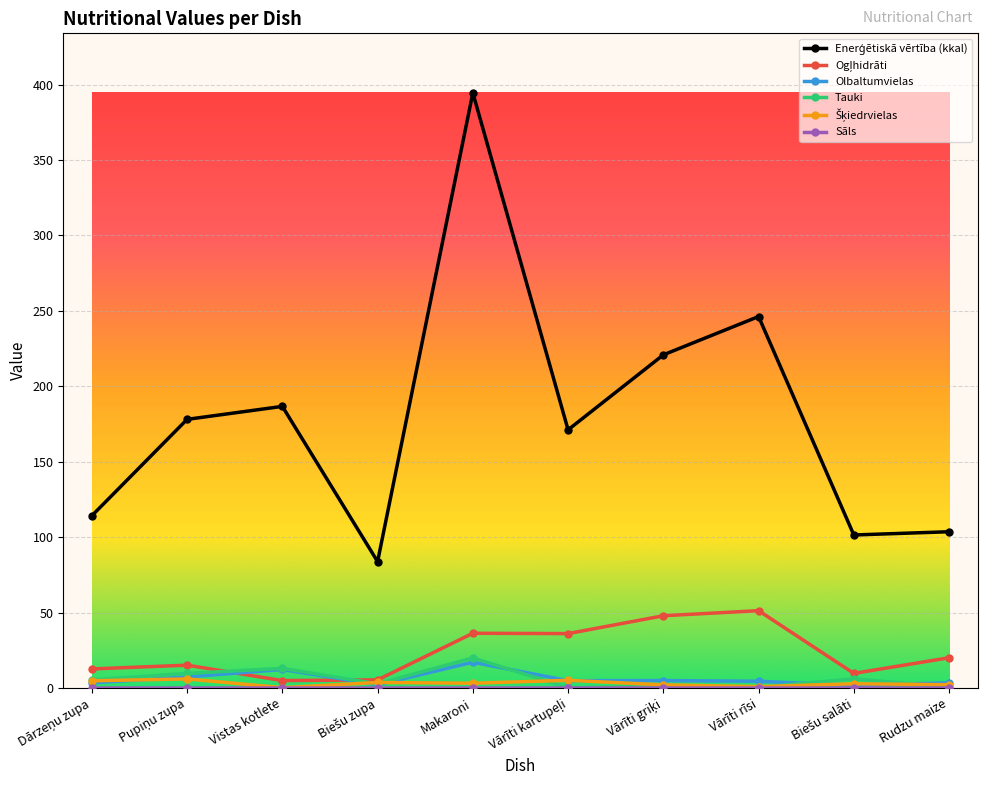

What is the maximum value shown in the chart?

394.5